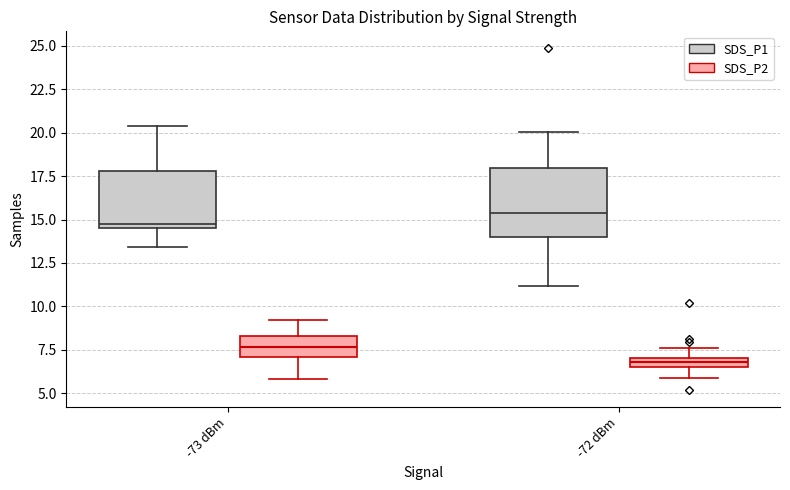

Which box is the tallest, from its lower edge to its upper edge?

-72 dBm (SDS_P1)